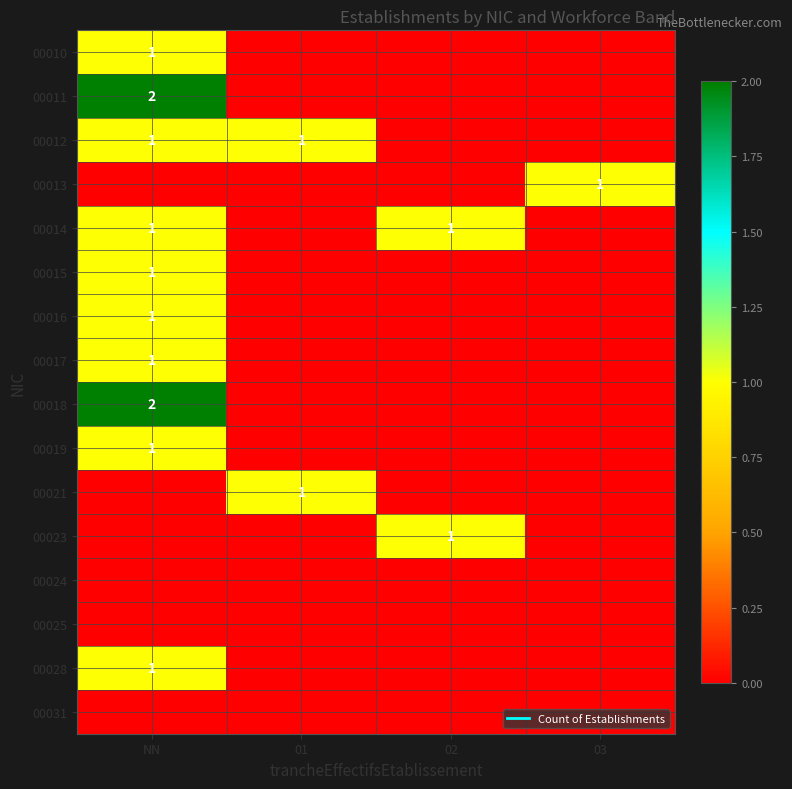

The value of 00015 at NN is 1. True or false?

False